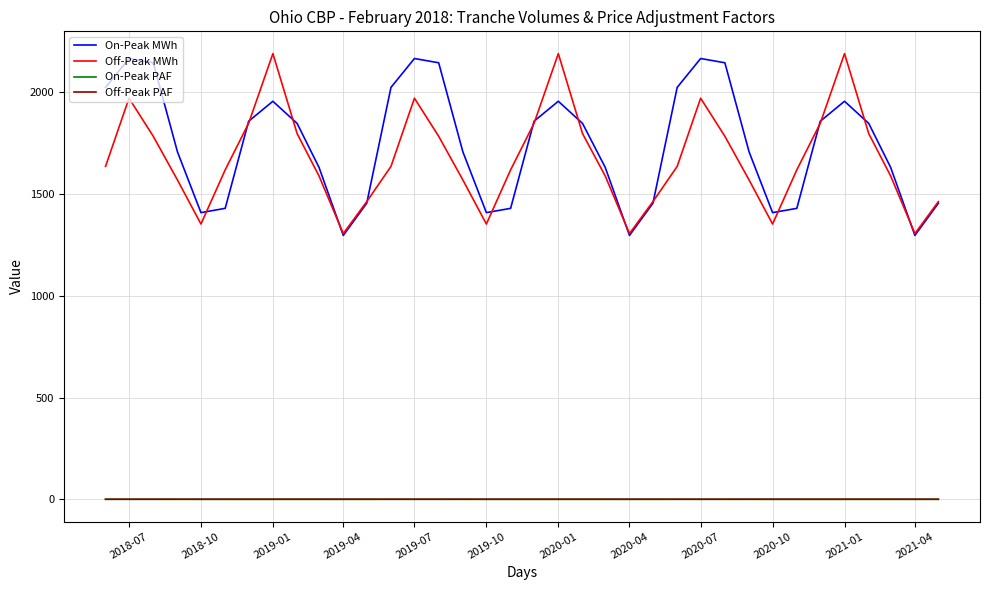

True or false: On-Peak MWh has more than 2 interior local peaks.

True